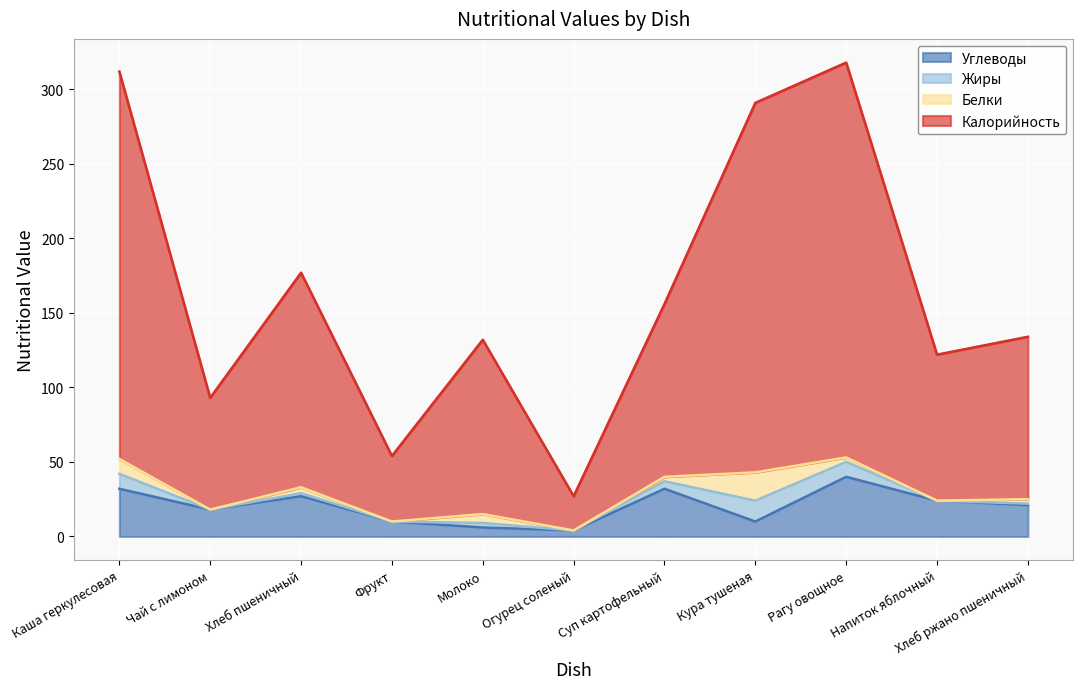

What is the value of the Углеводы point at the 10th from the left?

24